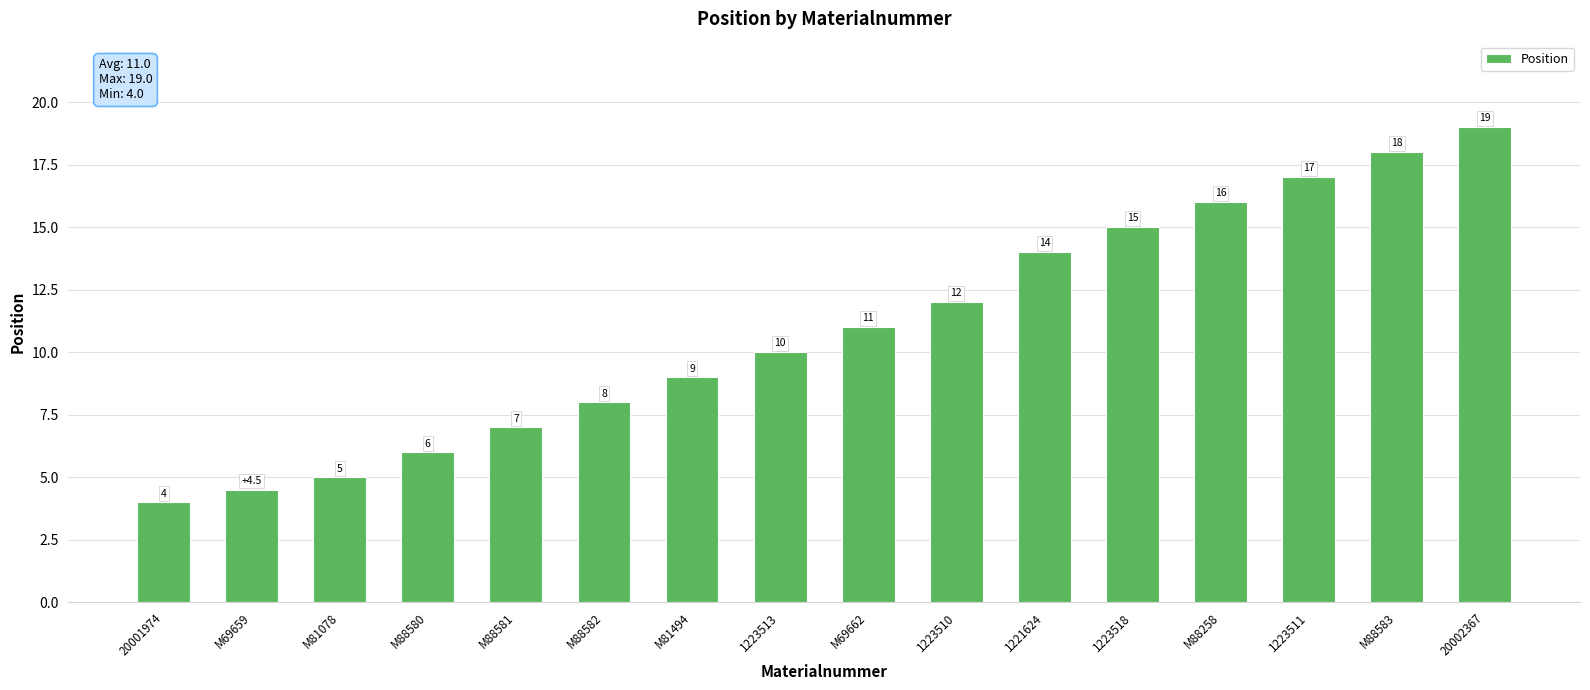

What is the difference between the maximum and minimum values?

15.0